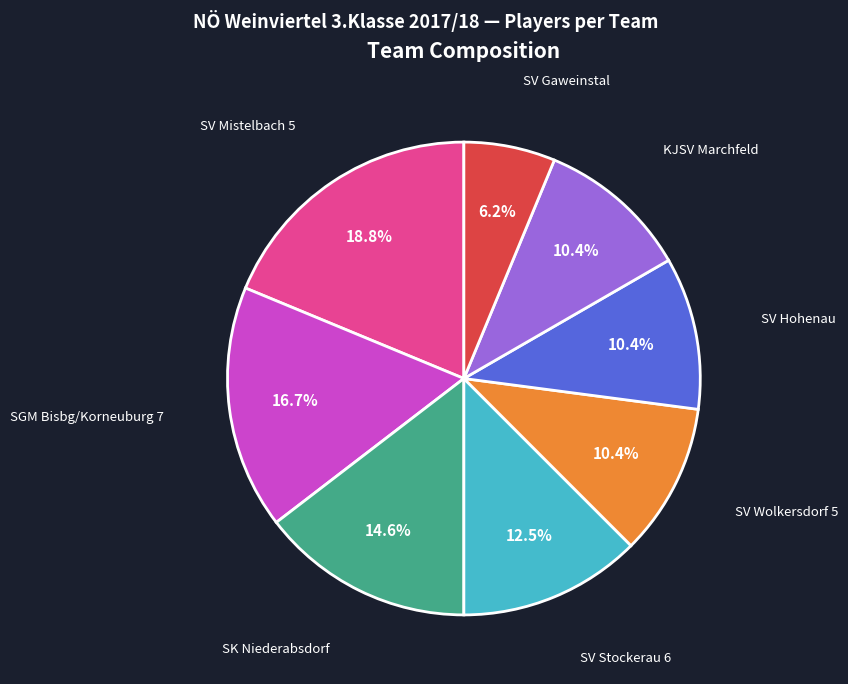

What is the smallest slice in the pie chart?

SV Gaweinstal